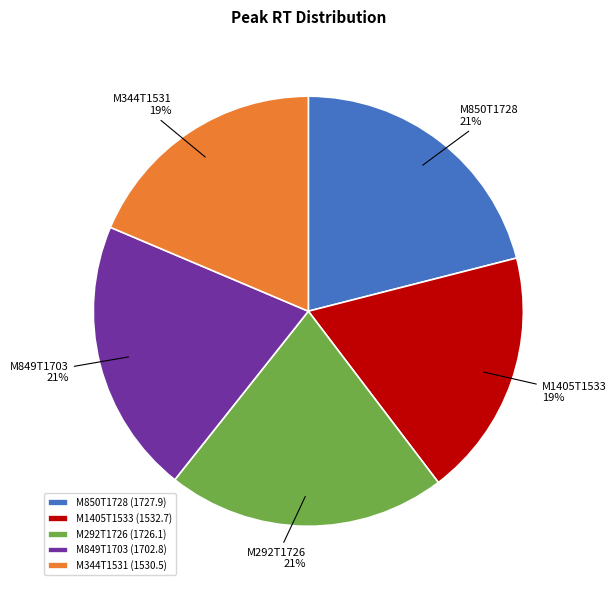

What is the ratio of the value at M850T1728 to the value at M344T1531?

1.1